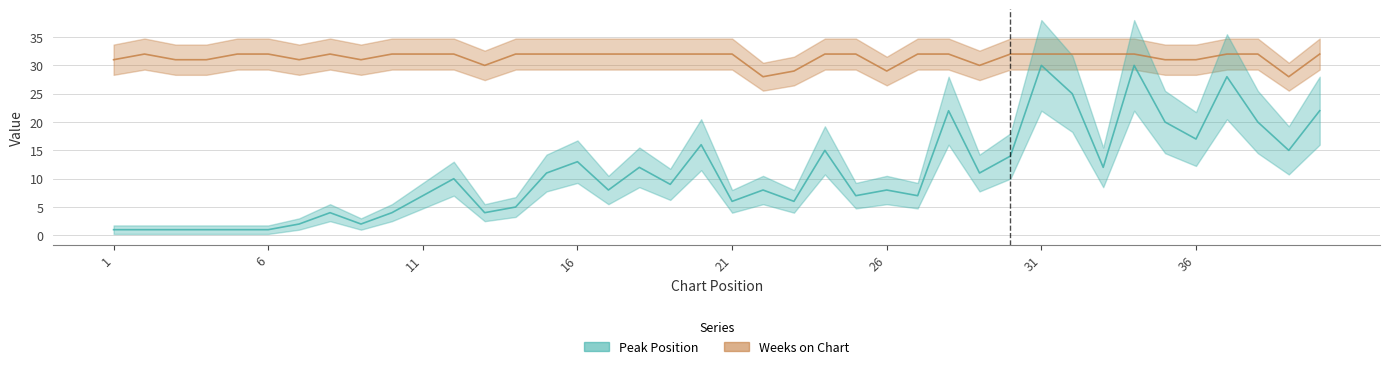

True or false: Weeks on Chart has more than 0 points higher than both neighbors.

True